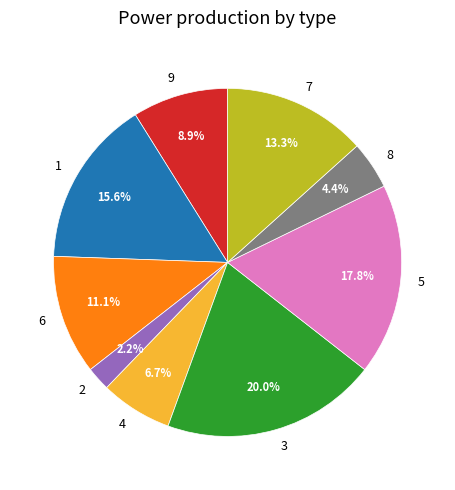

Which category has the biggest portion of the pie?

3